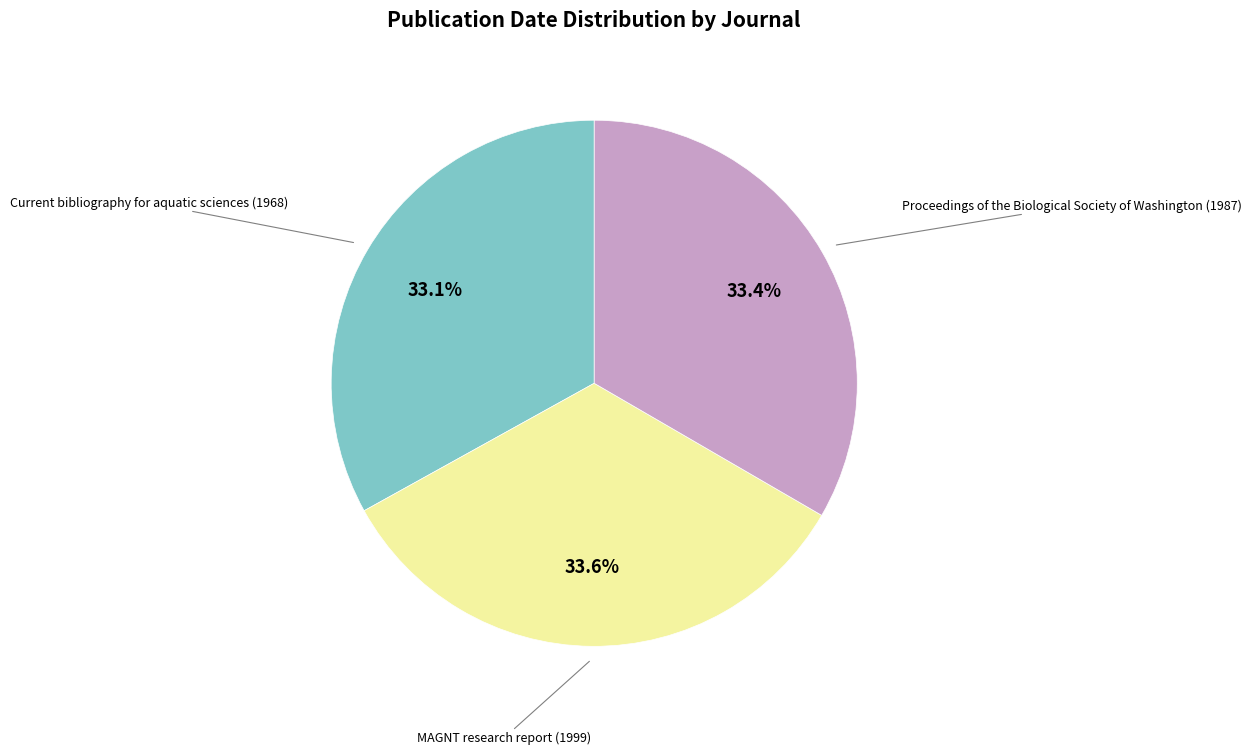

Does any single category account for the majority?

No